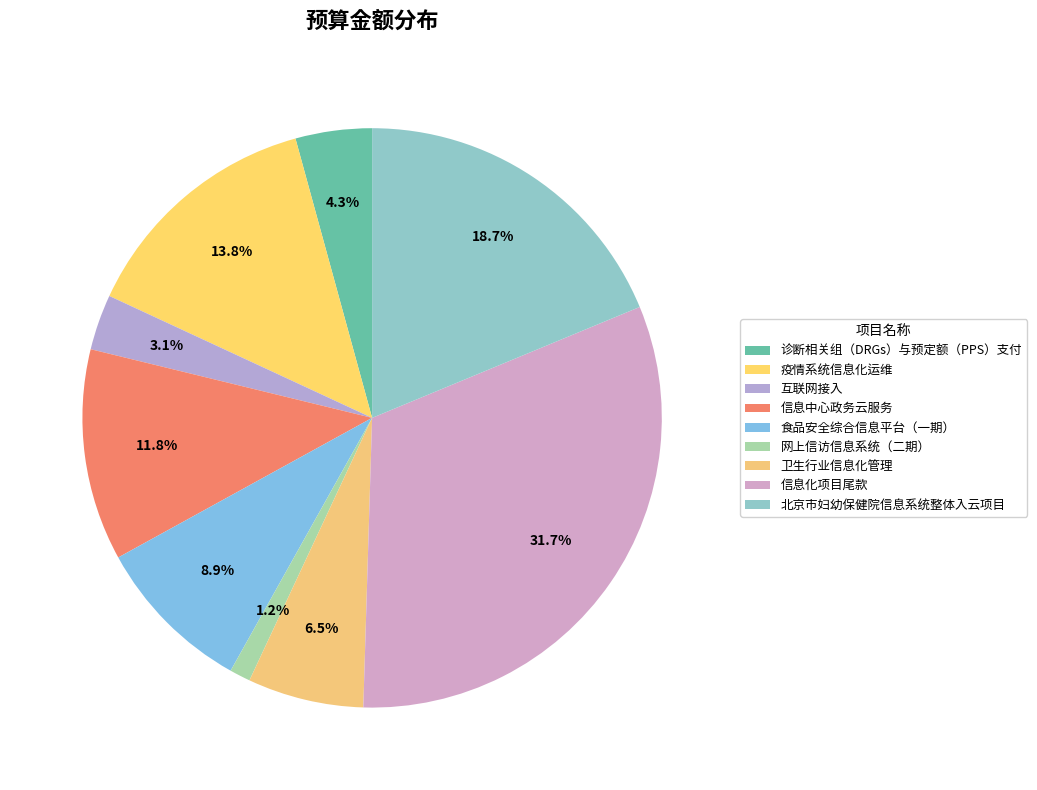

Rank the categories by value from lowest to highest.

网上信访信息系统（二期）, 互联网接入, 诊断相关组（DRGs）与预定额（PPS）支付, 卫生行业信息化管理, 食品安全综合信息平台（一期）, 信息中心政务云服务, 疫情系统信息化运维, 北京市妇幼保健院信息系统整体入云项目, 信息化项目尾款